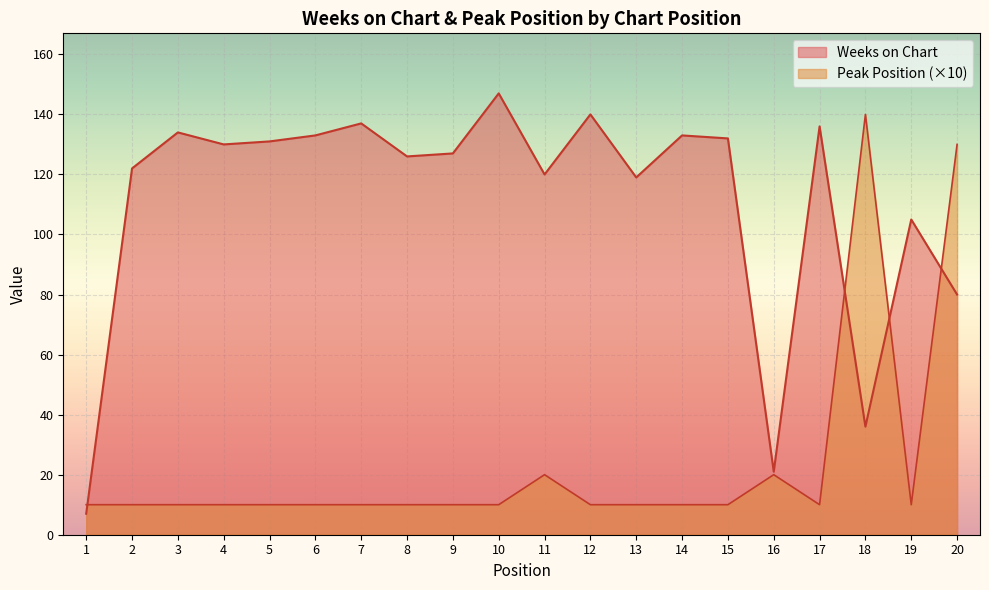

The Weeks on Chart series shows 133 at 14. True or false?

True